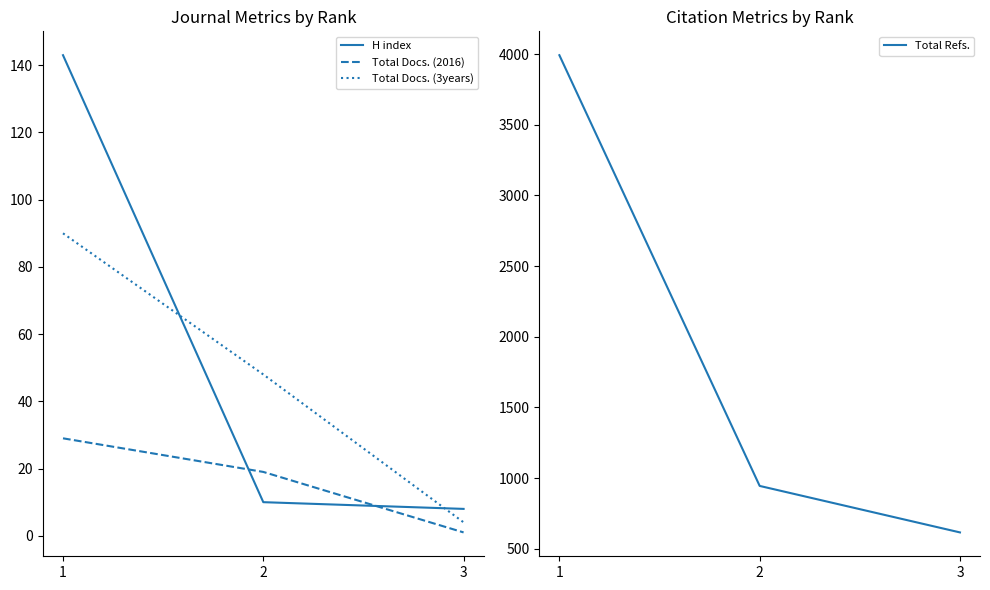

What is the greatest value displayed?

3992